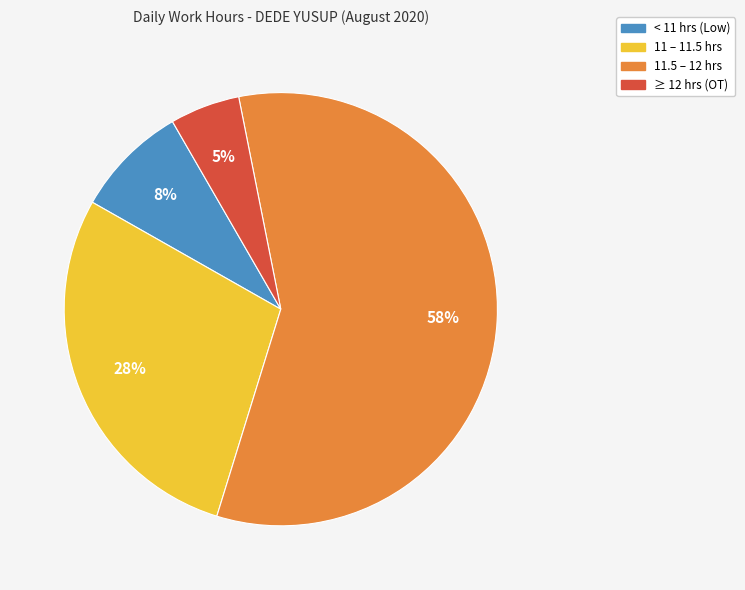

Does any single category account for the majority?

Yes